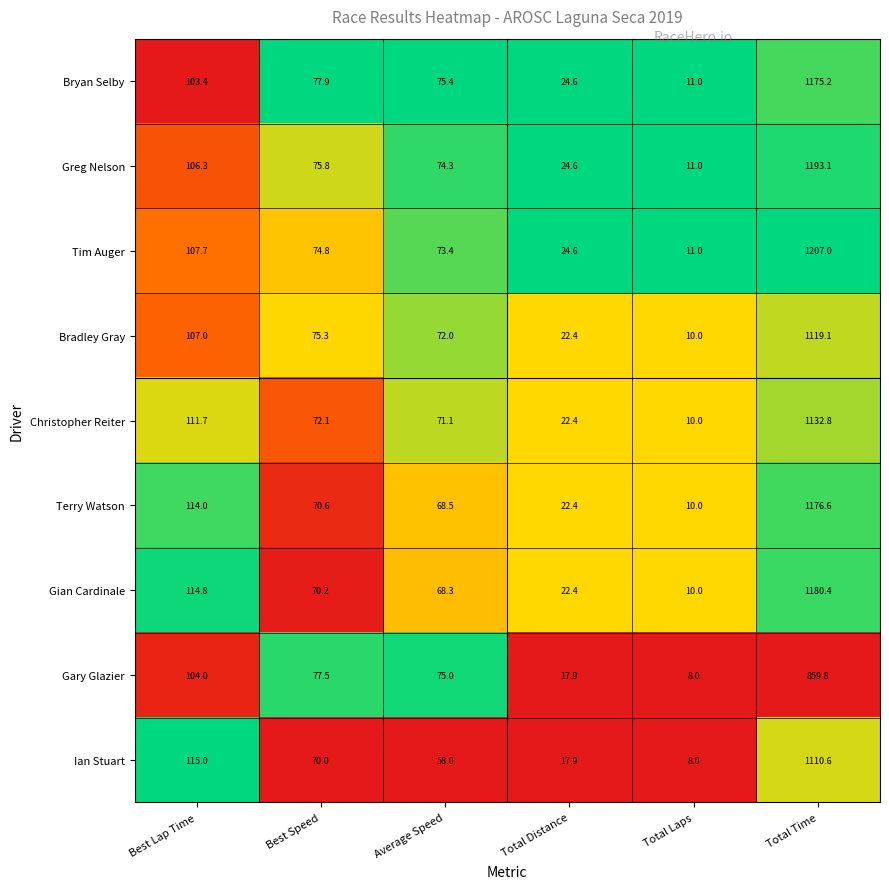

What is the difference between the second highest and second lowest values in the Christopher Reiter series?

89.3